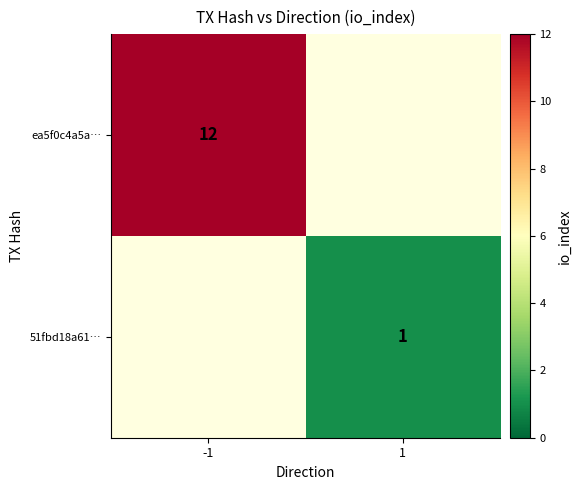

At how many categories does at least one series exceed 3?

1